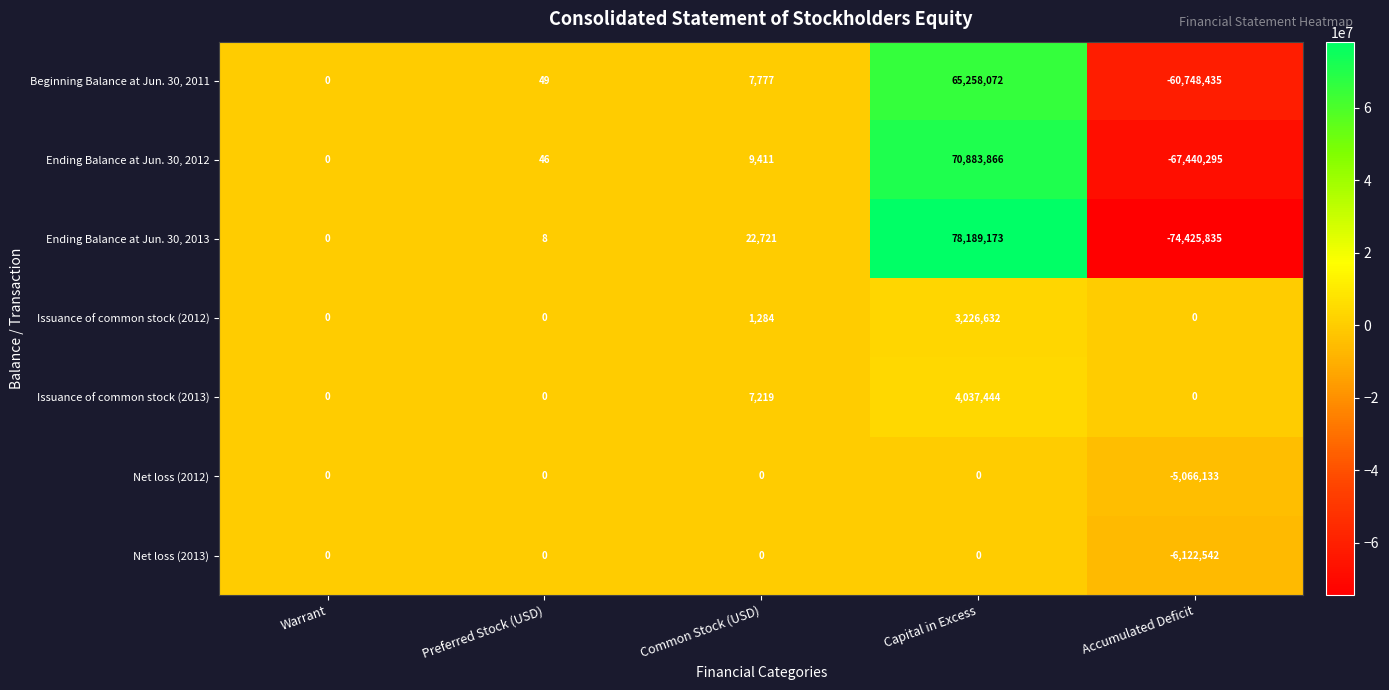

The Net loss (2013) series shows -1954833 at Capital in Excess. True or false?

False